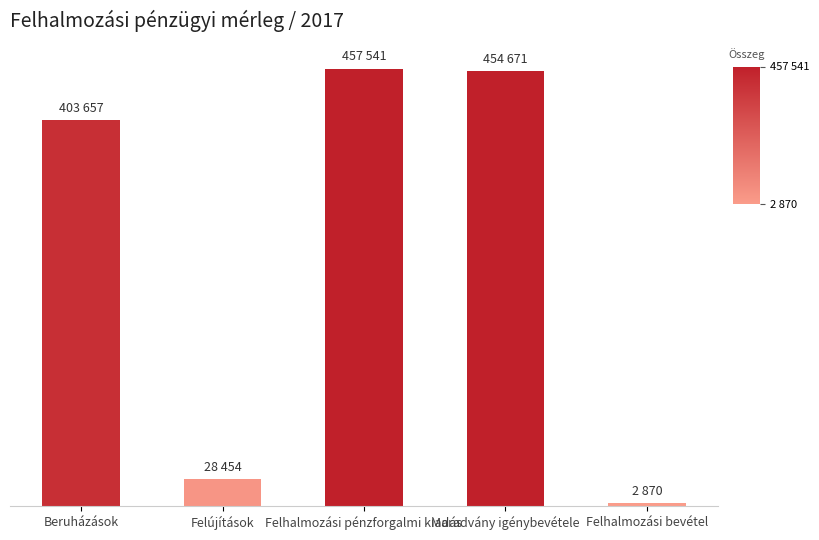

What is the value of the 2nd bar from the left?

28454